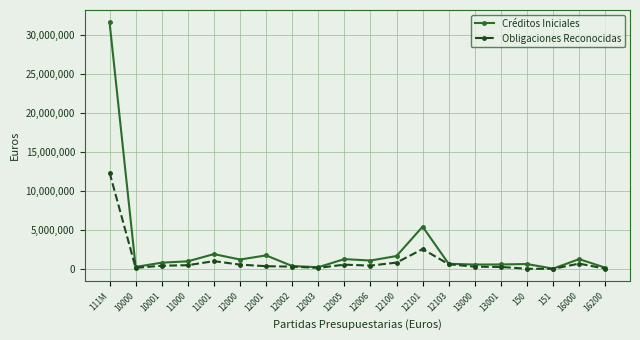

What is the difference between the highest and lowest values at 150?

605774